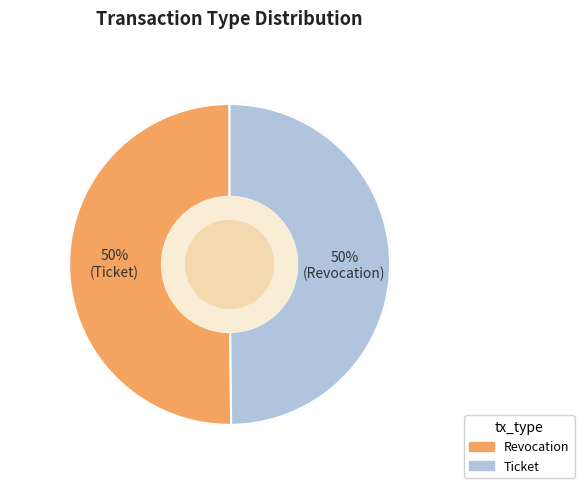

Approximately how many times larger is the value at Revocation compared to Ticket?

1.0